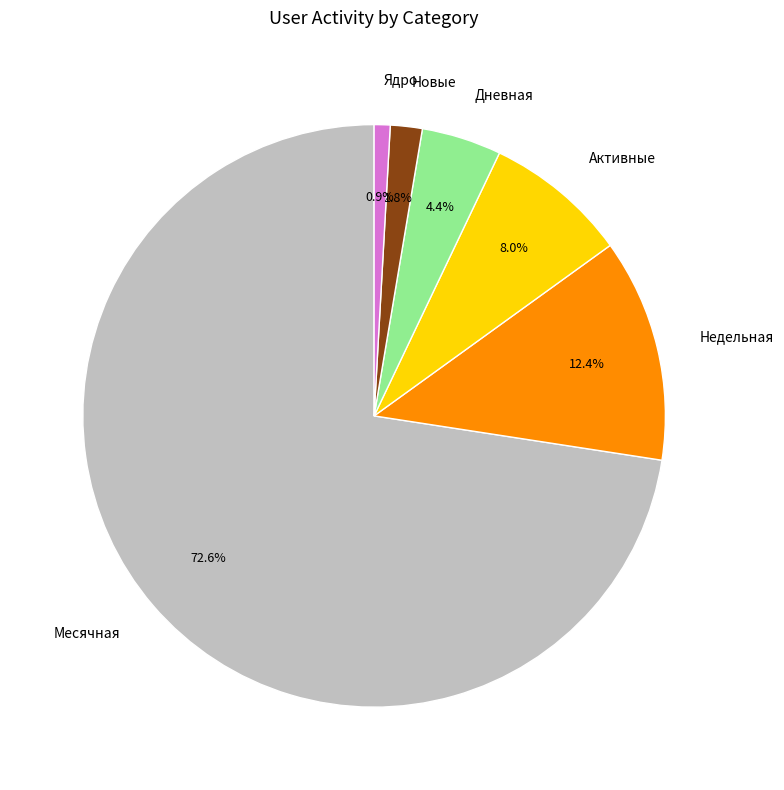

Count the number of slices in the pie.

6